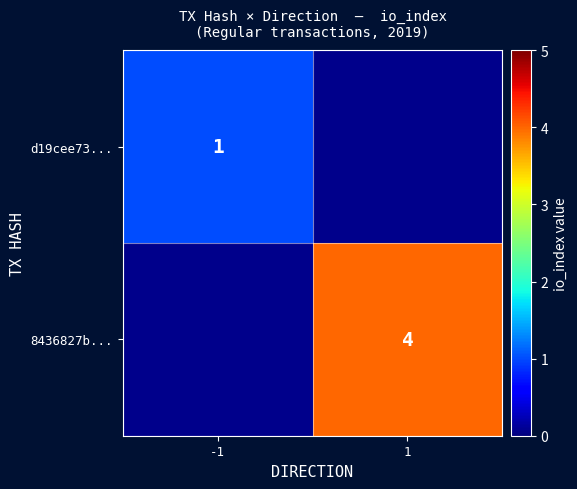

At how many categories does at least one series exceed 3?

1